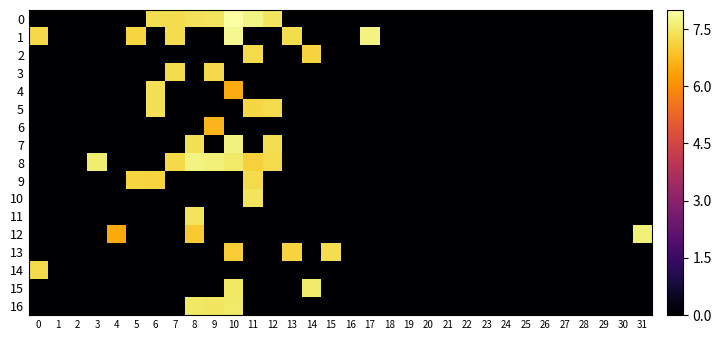

At how many categories does at least one series exceed 2?

16